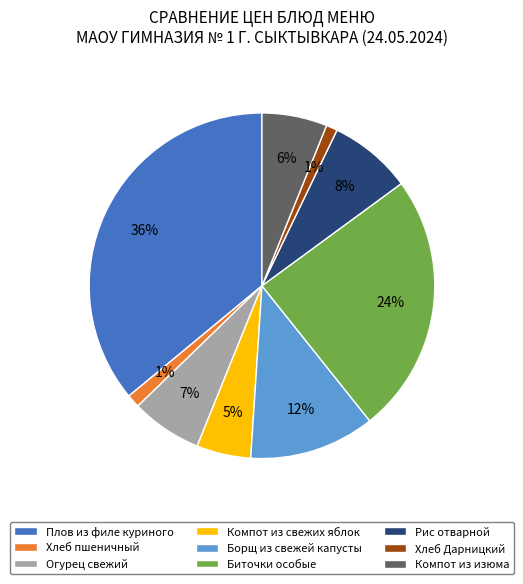

Which slice is the largest?

Плов из филе куриного